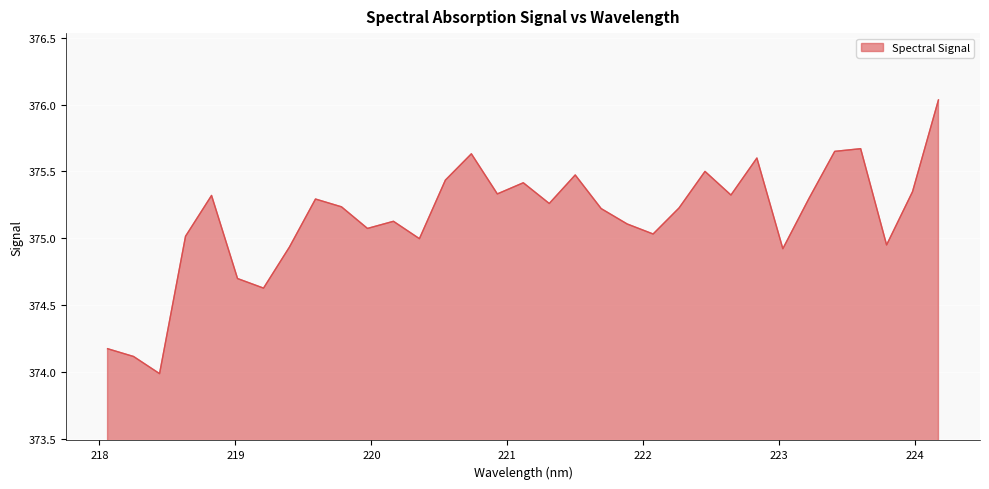

What is the sum of all values?

12380.0